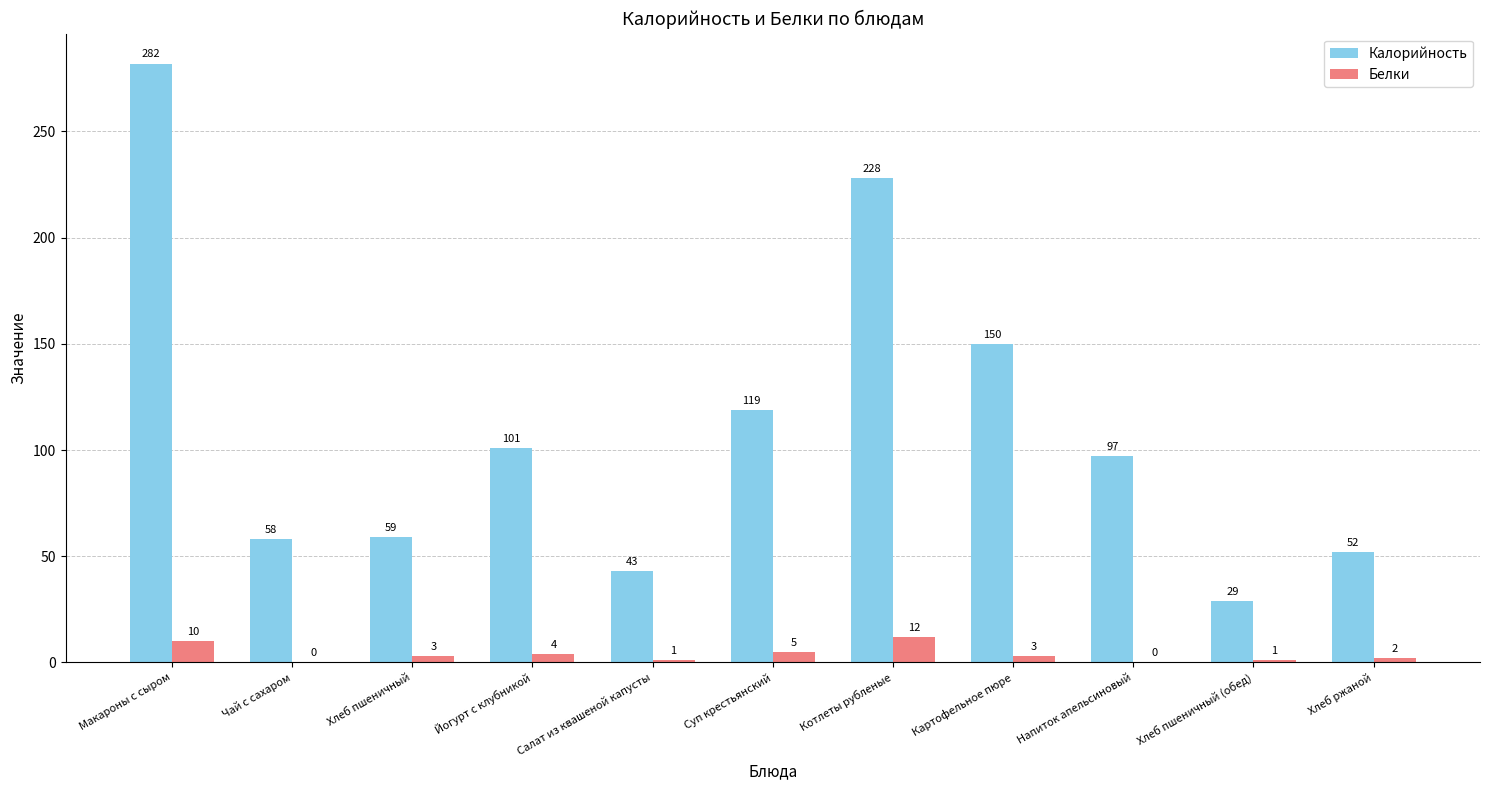

What is the difference between the Калорийность values at Хлеб ржаной and Салат из квашеной капусты?

9